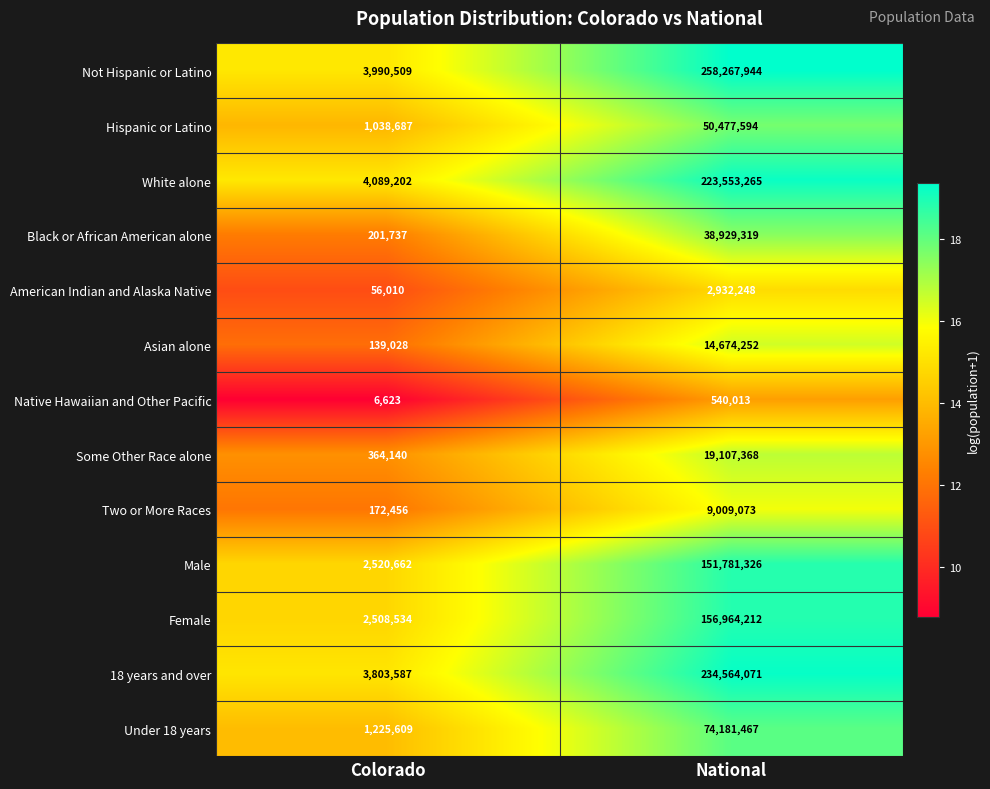

Rank the series by their maximum value, from highest to lowest.

Not Hispanic or Latino, 18 years and over, White alone, Female, Male, Under 18 years, Hispanic or Latino, Black or African American alone, Some Other Race alone, Asian alone, Two or More Races, American Indian and Alaska Native, Native Hawaiian and Other Pacific